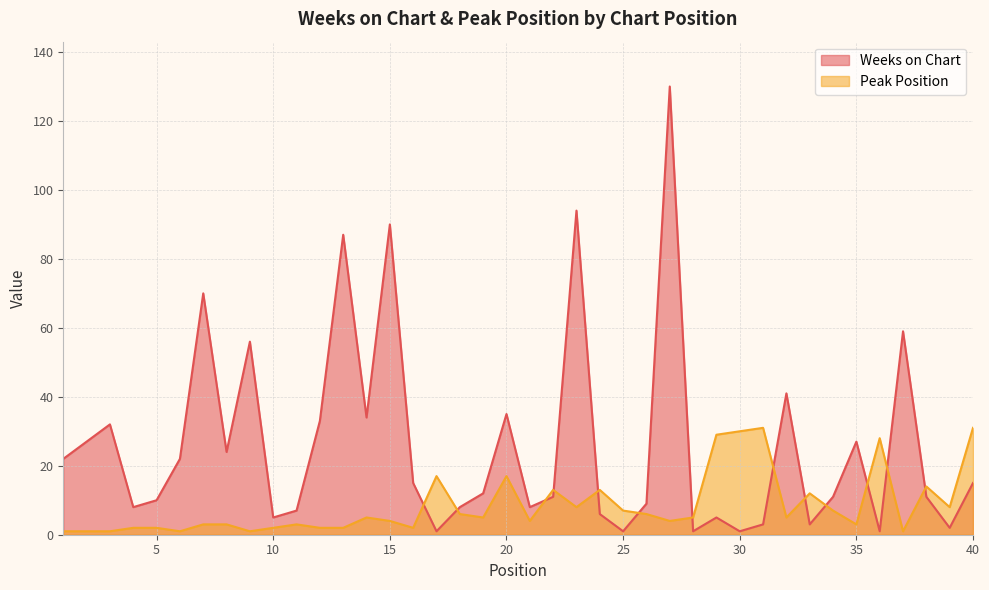

What is the minimum value shown in the chart?

1